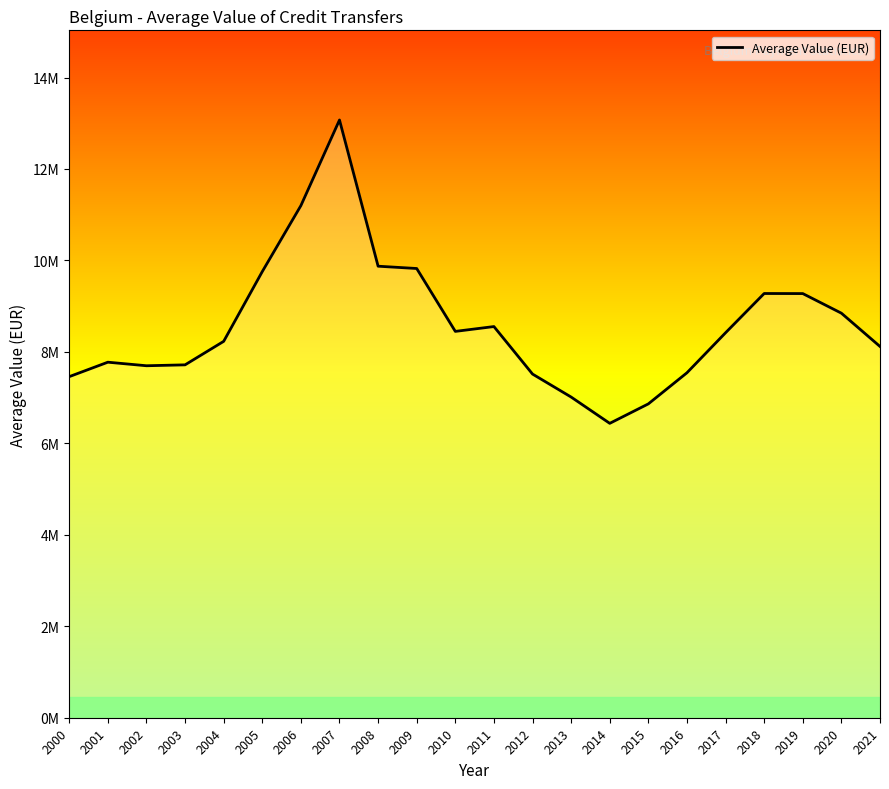

Is it true that the value at 2021 is 4118493.1?

False